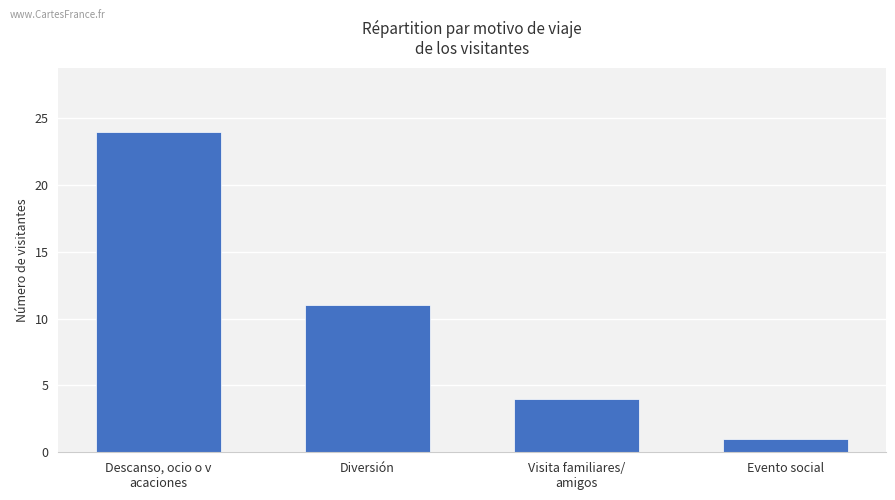

How many values are between 4 and 24?

3